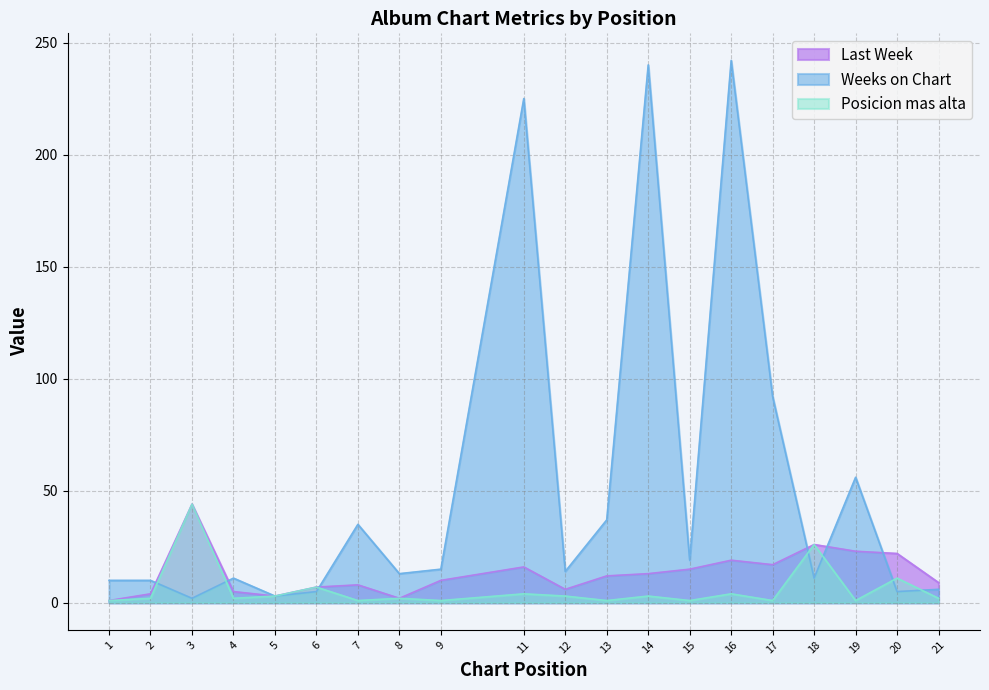

What is the greatest value displayed?

242